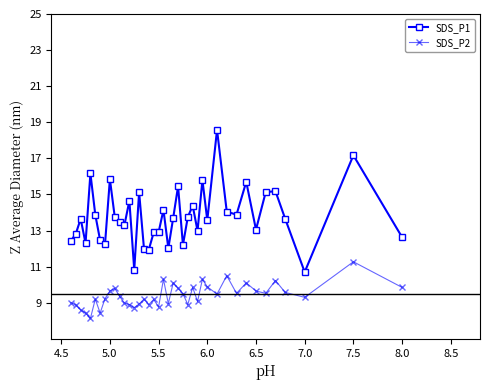

Does the chart have visible grid lines?

No